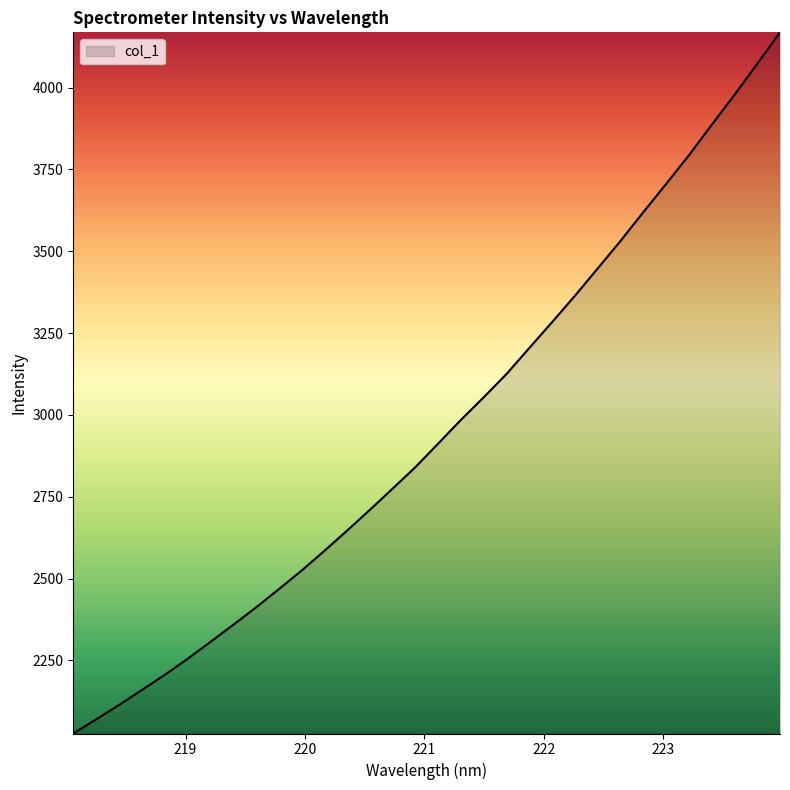

True or false: there are more than 2 points higher than both neighbors.

False